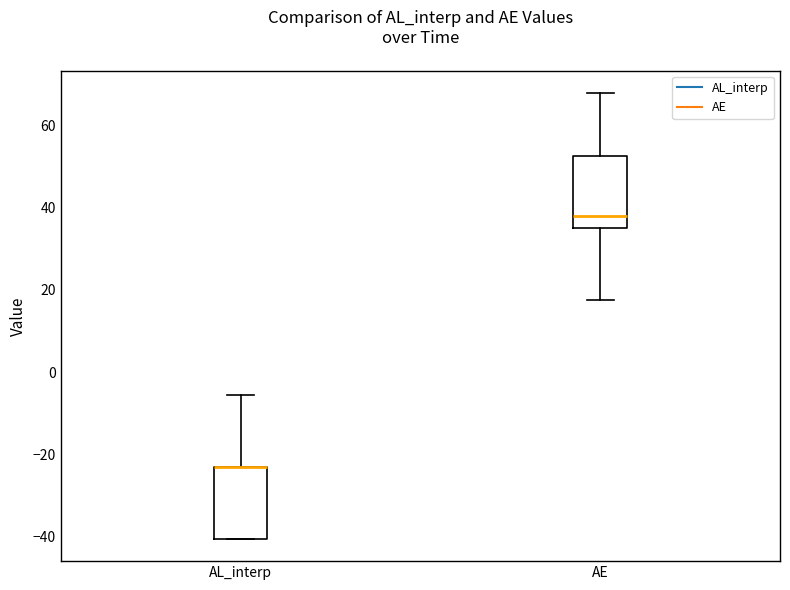

Reading left to right, transcribe this box plot: for each box, give where its median line is, the range the box spans, and where its two whiskers end, as read against the y-axis. The values are not printed on the chart, so give them approximately, as read against the axis.

AL_interp: median -24 (drawn on the box's upper edge), box -40 to -24, whiskers -40 to -6
AE: median 38, box 36 to 52, whiskers 18 to 68